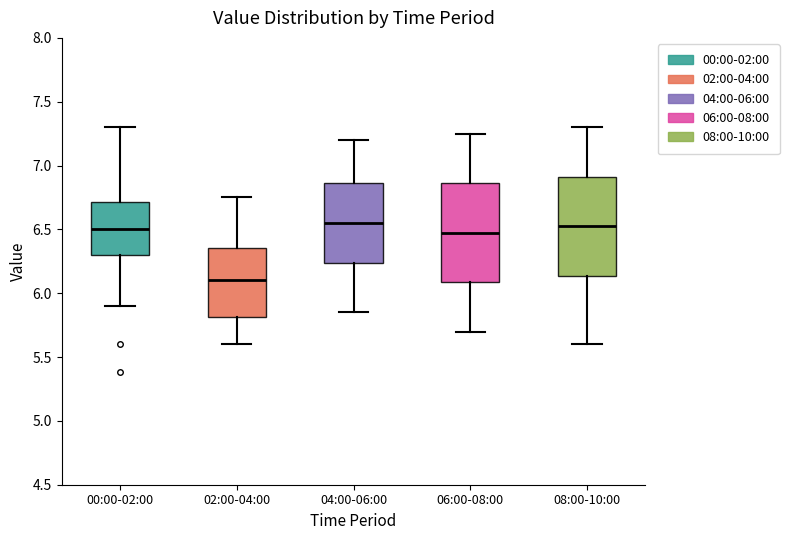

Reading left to right, read every box against the y-axis: the position of its median line, the range the box covers, and the ends of its whiskers. The values are not printed on the chart, so give them approximately, as read against the axis.

00:00-02:00: median 6.50, box 6.30 to 6.70, whiskers 5.90 to 7.30
02:00-04:00: median 6.10, box 5.80 to 6.35, whiskers 5.60 to 6.75
04:00-06:00: median 6.55, box 6.25 to 6.85, whiskers 5.85 to 7.20
06:00-08:00: median 6.50, box 6.10 to 6.85, whiskers 5.70 to 7.25
08:00-10:00: median 6.55, box 6.15 to 6.90, whiskers 5.60 to 7.30